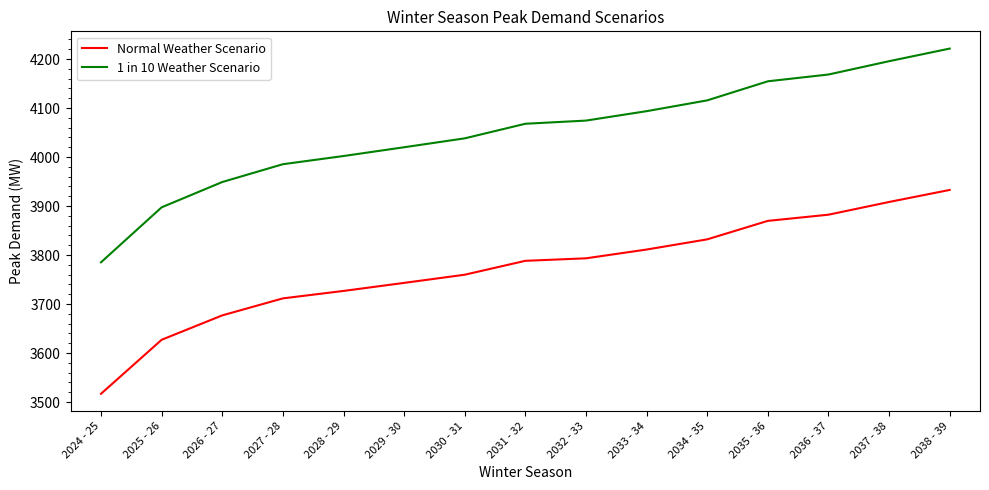

What is the difference between the highest and lowest values at 2031 - 32?

279.6